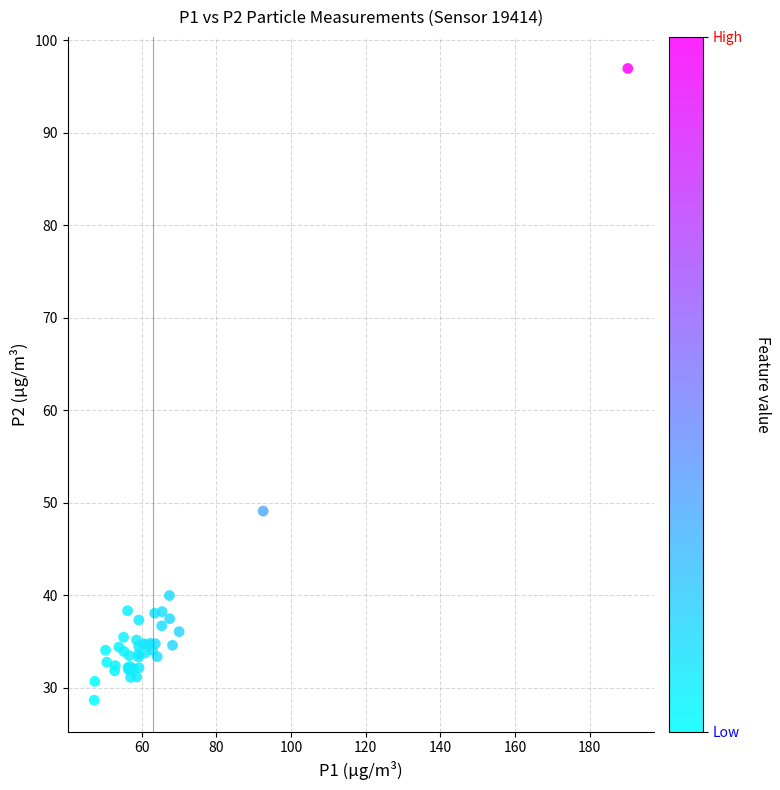

What Y value in the scatter plot is closest to 62?

49.1